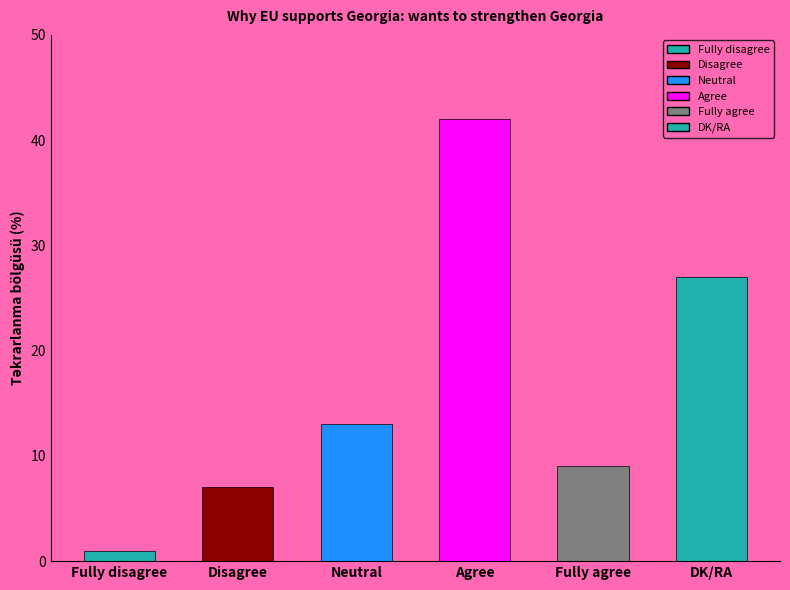

At which category does the chart reach its minimum across all series?

Fully disagree